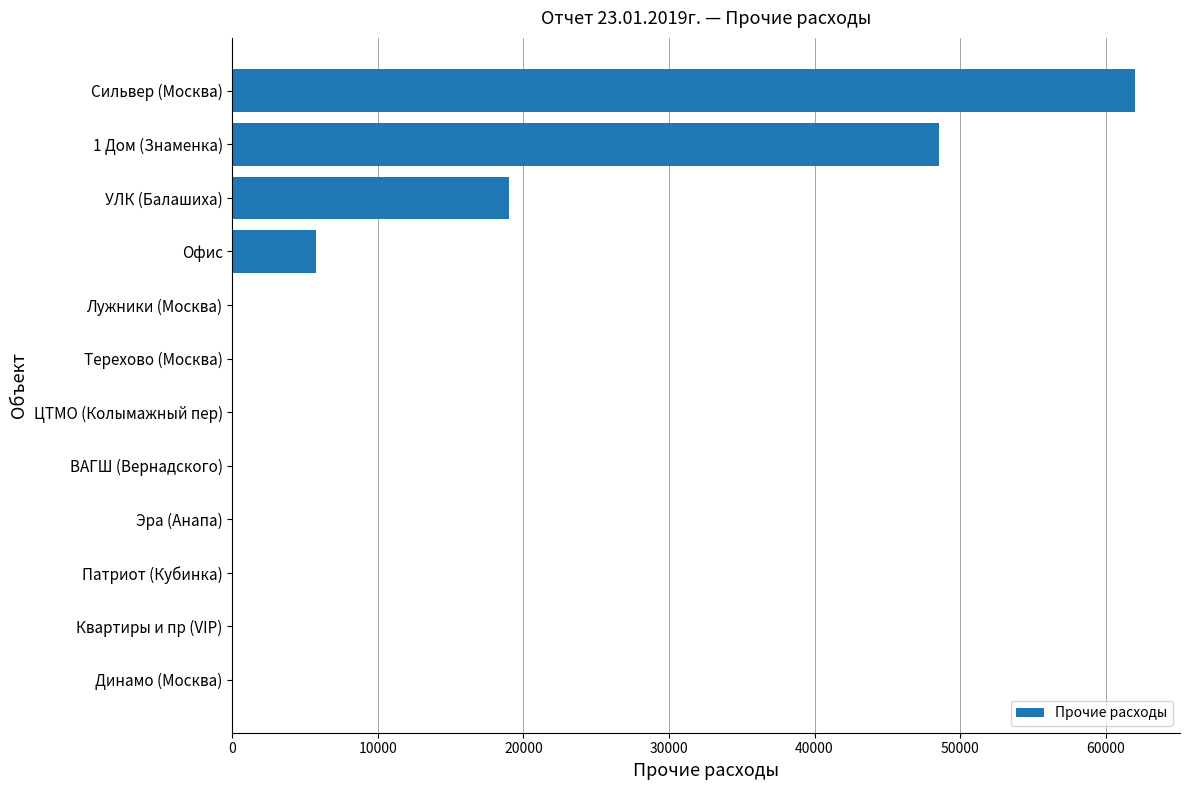

Which label corresponds to the largest value in the chart?

Сильвер (Москва)